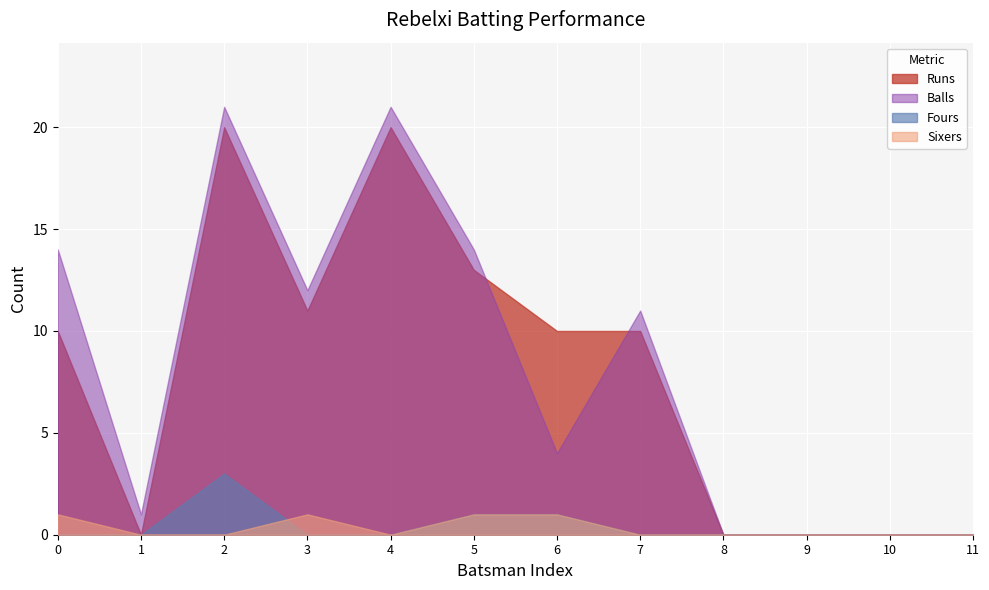

What is the maximum value shown in the chart?

21